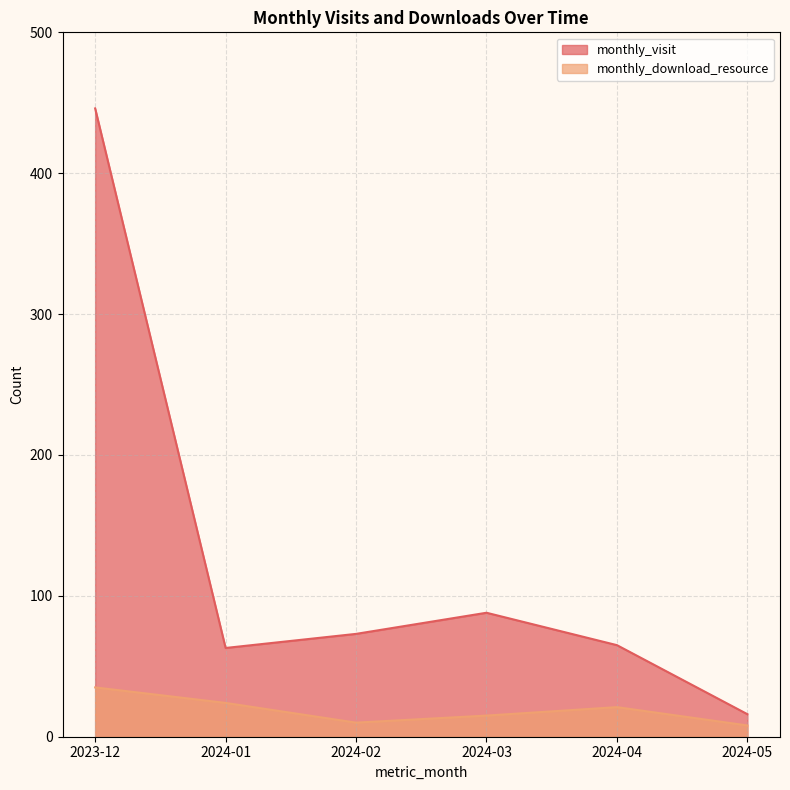

What are all the series names shown in the legend?

monthly_visit, monthly_download_resource